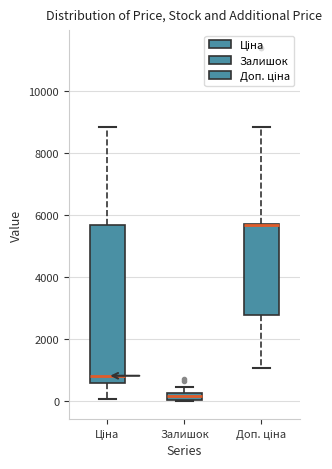

Where is the upper edge of the box for Доп. ціна on the y-axis? The values are not printed on the chart, so give them approximately, as read against the axis.

5800